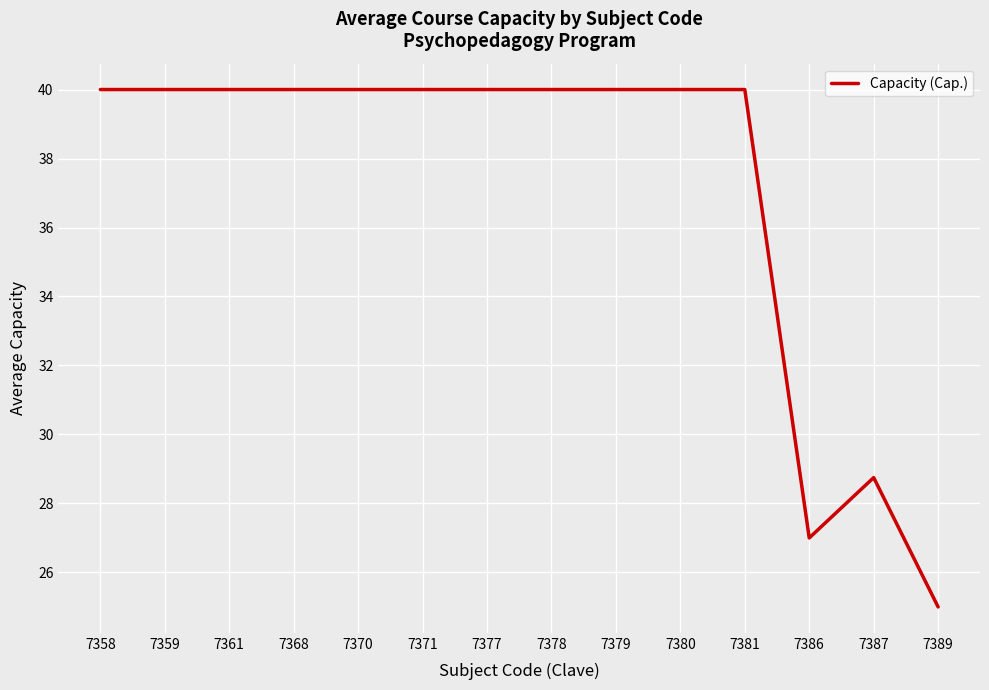

What is the maximum value shown in the chart?

40.0